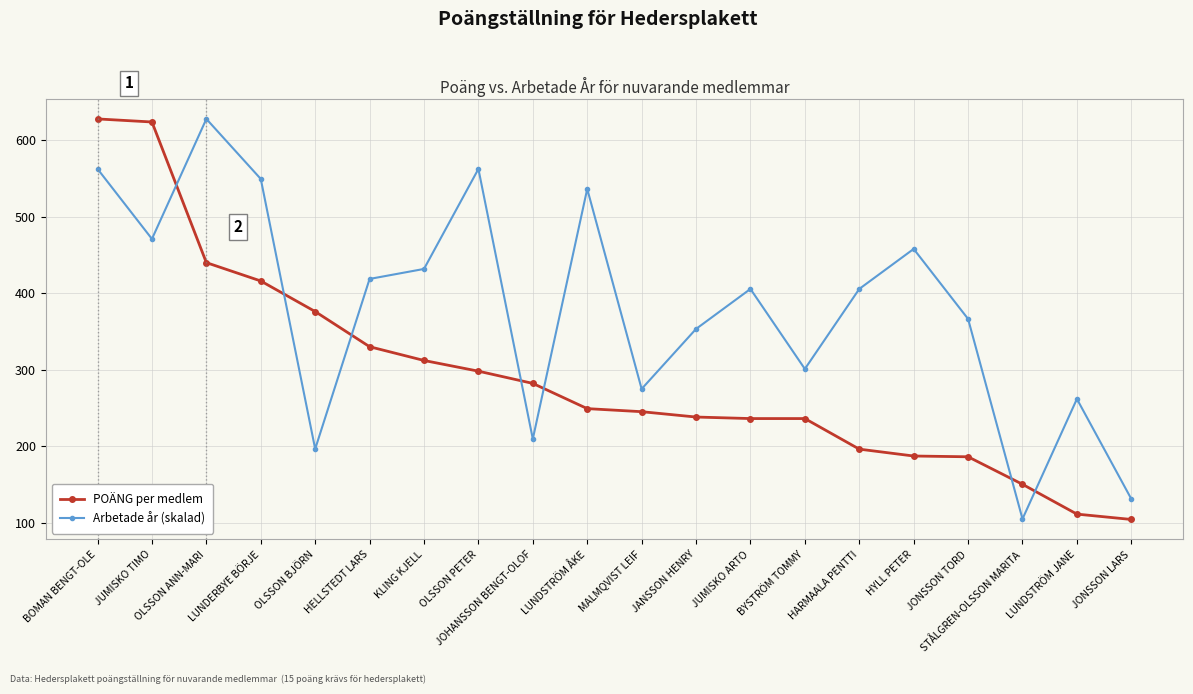

What is the label of the 20th point from the right?

BOMAN BENGT-OLE